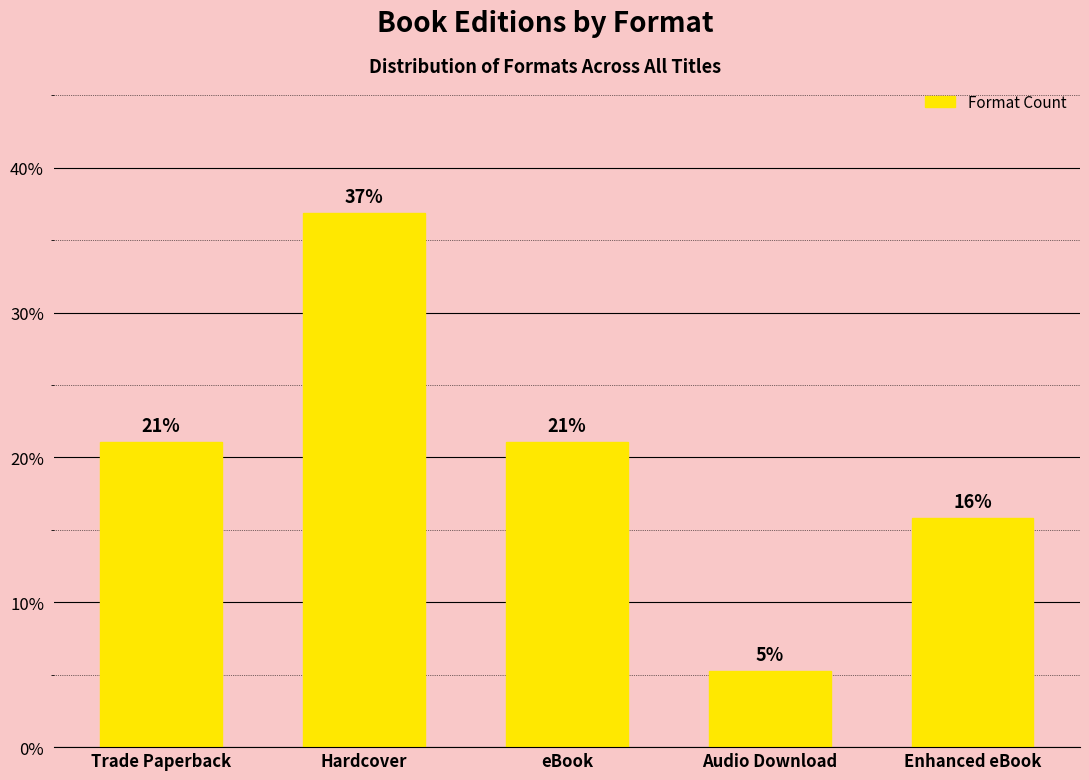

What is the maximum value shown in the chart?

36.8